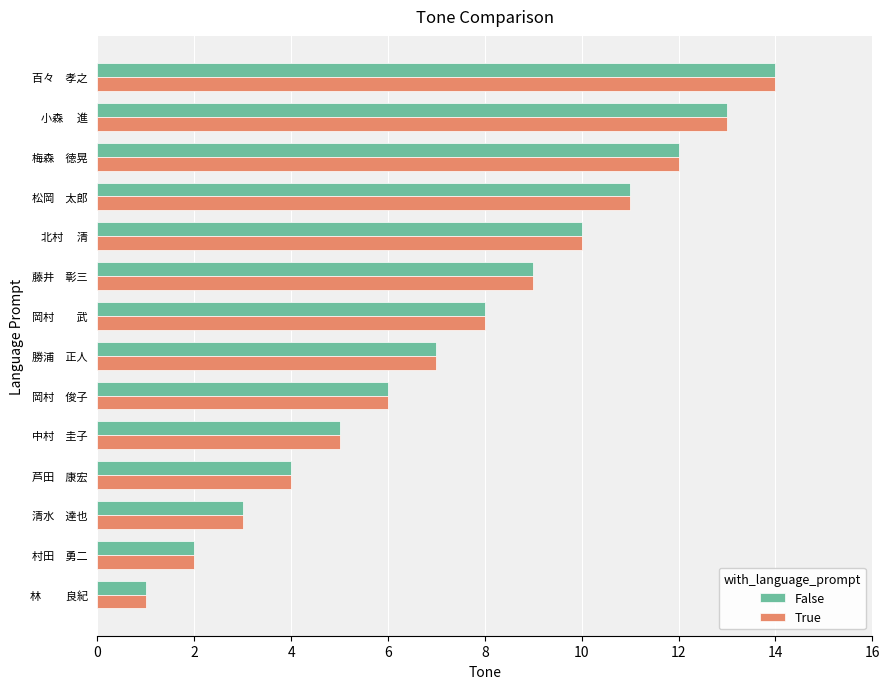

Which category has the lowest value in the True series?

林　 　良紀